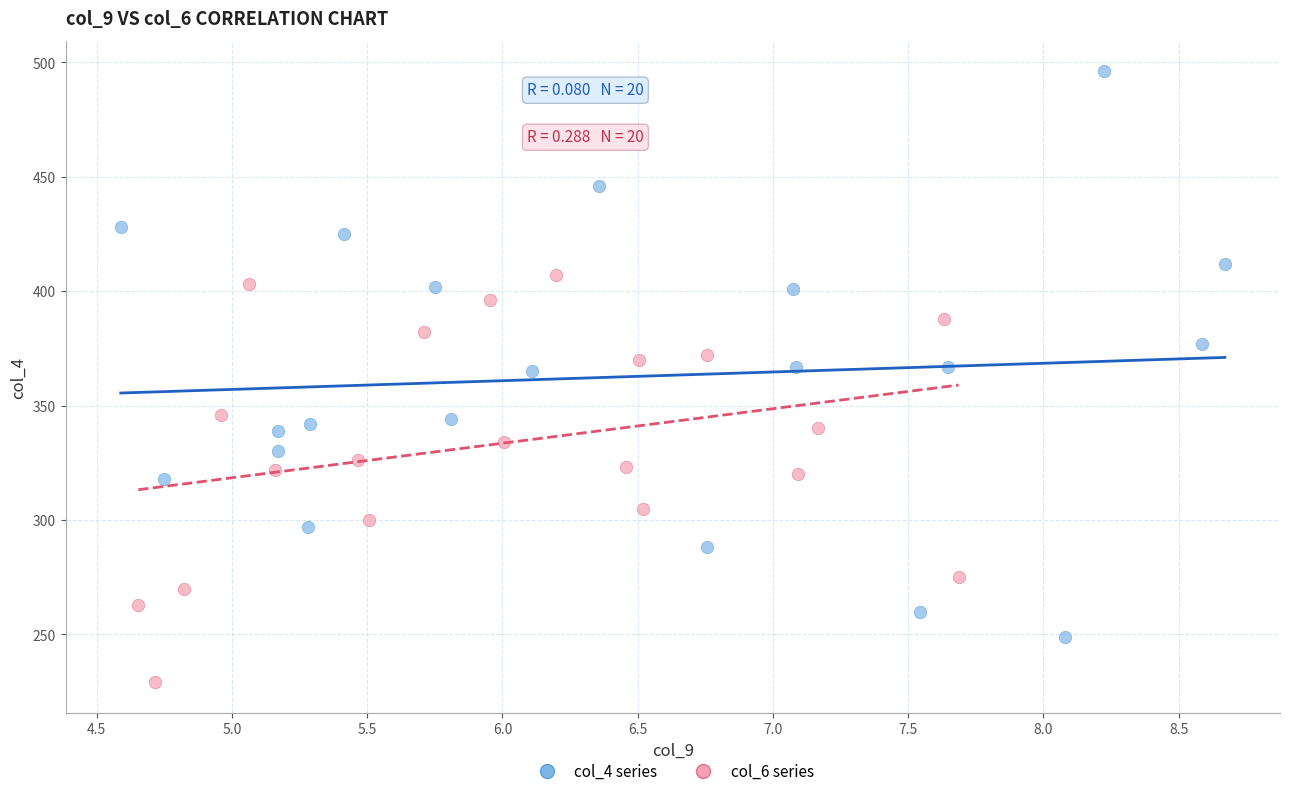

Which series has the widest spread of Y values?

col_4 series